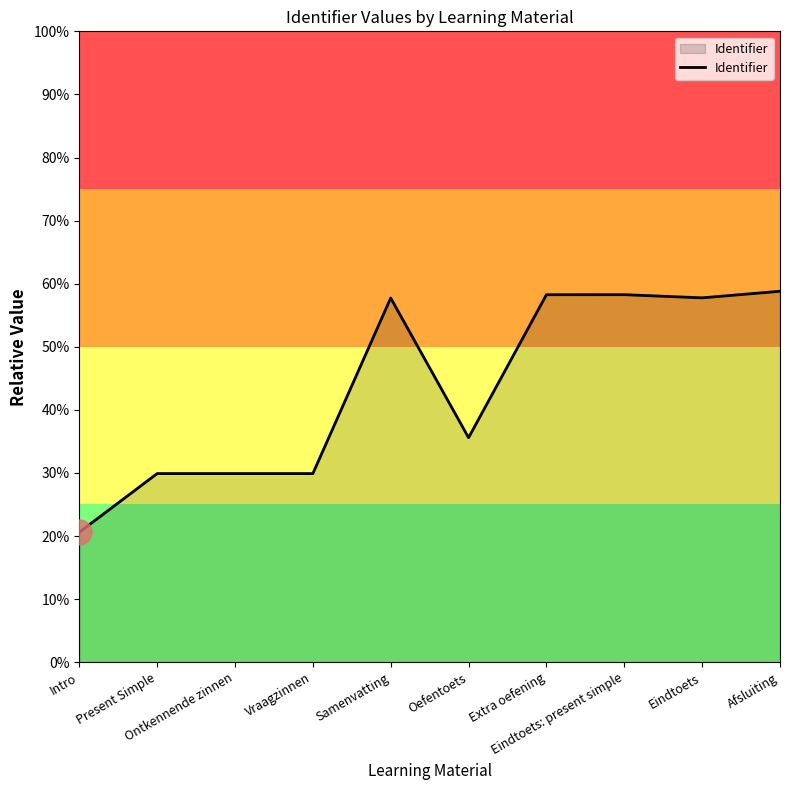

Is this an area chart (filled region under the line)?

Yes